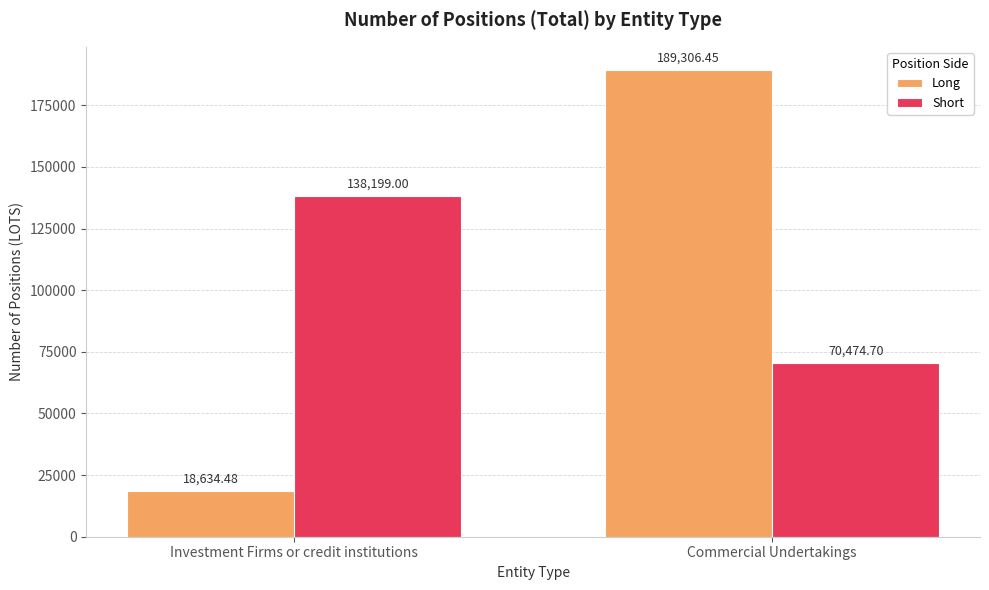

List the series in order of their overall mean, highest first.

Short, Long